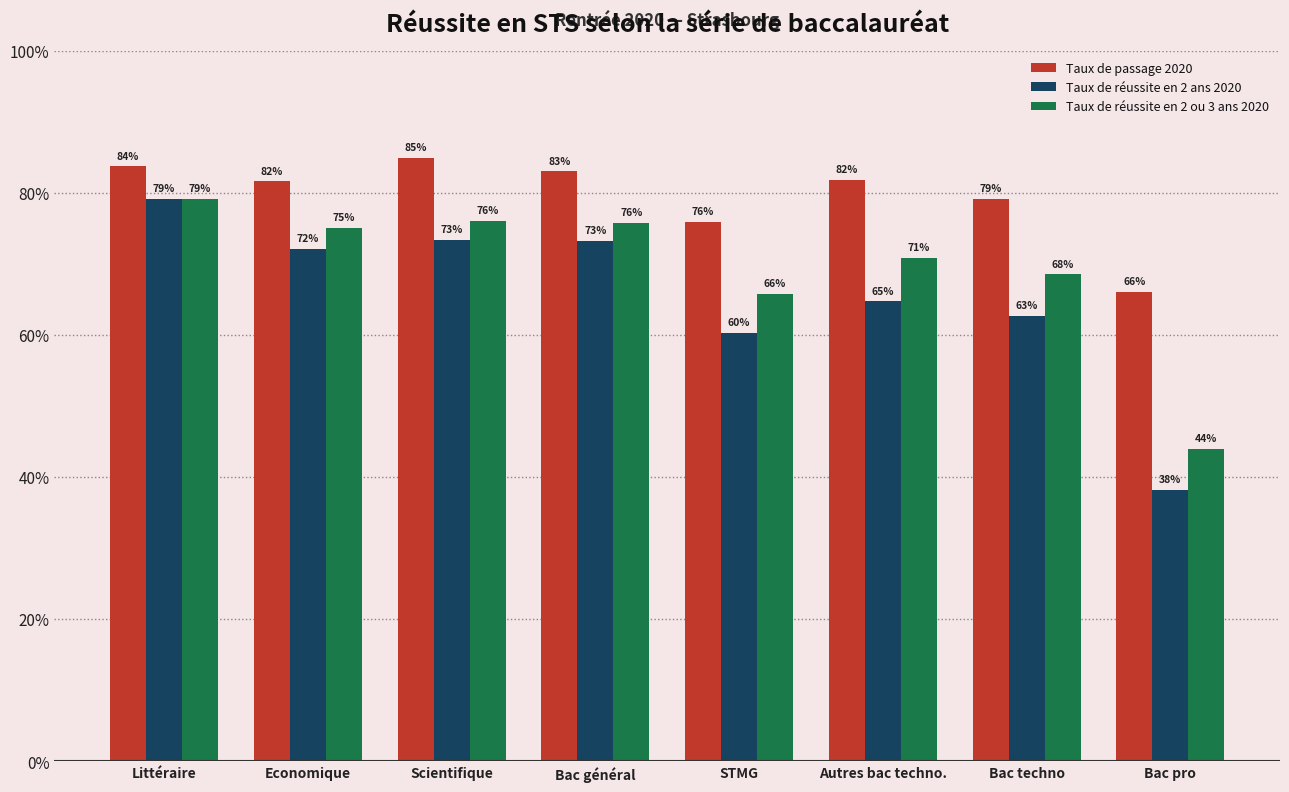

At how many categories does at least one series exceed 67?

7